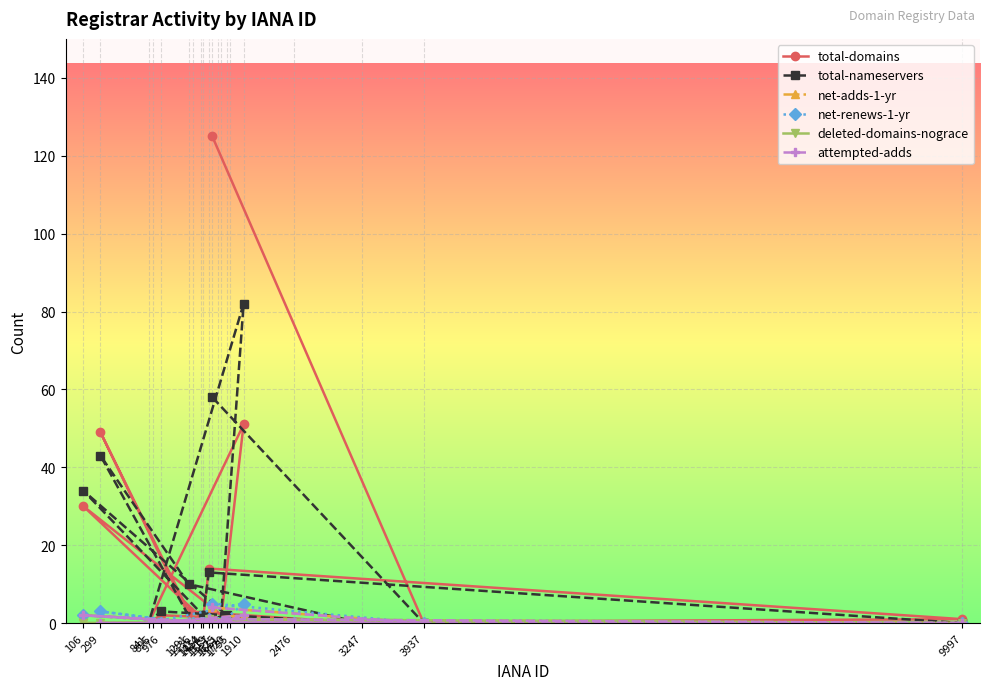

What is the difference between the maximum and minimum values in the net-renews-1-yr series?

5